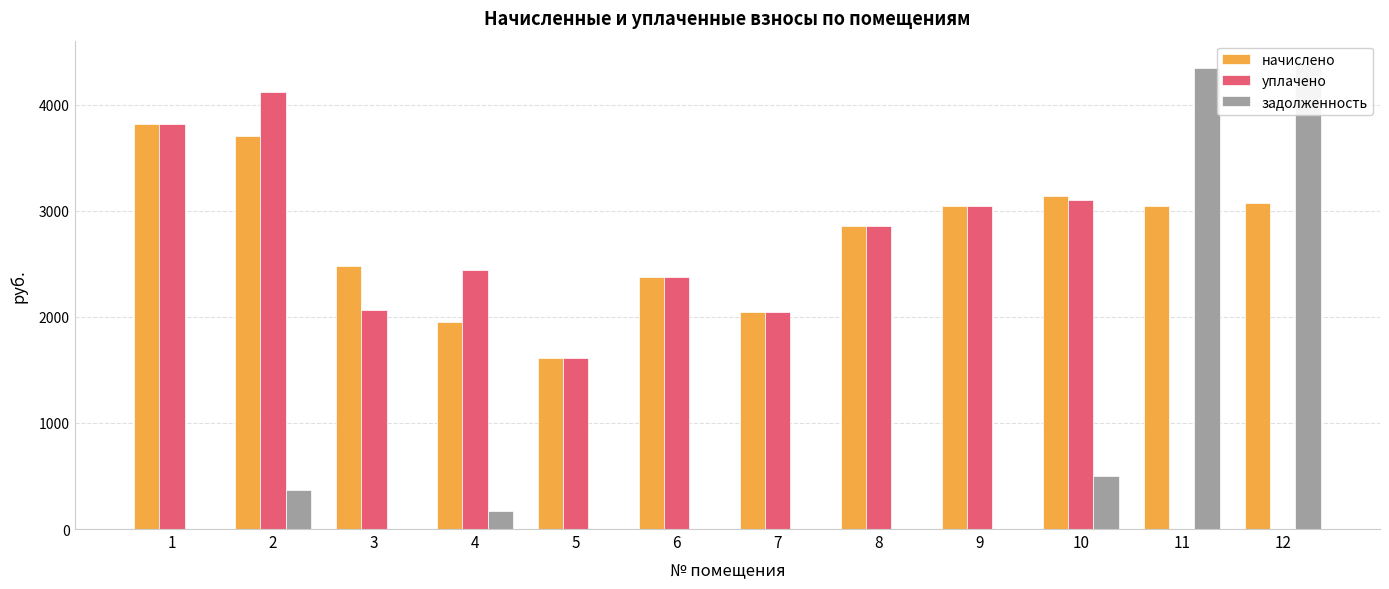

Are the bars horizontal?

No